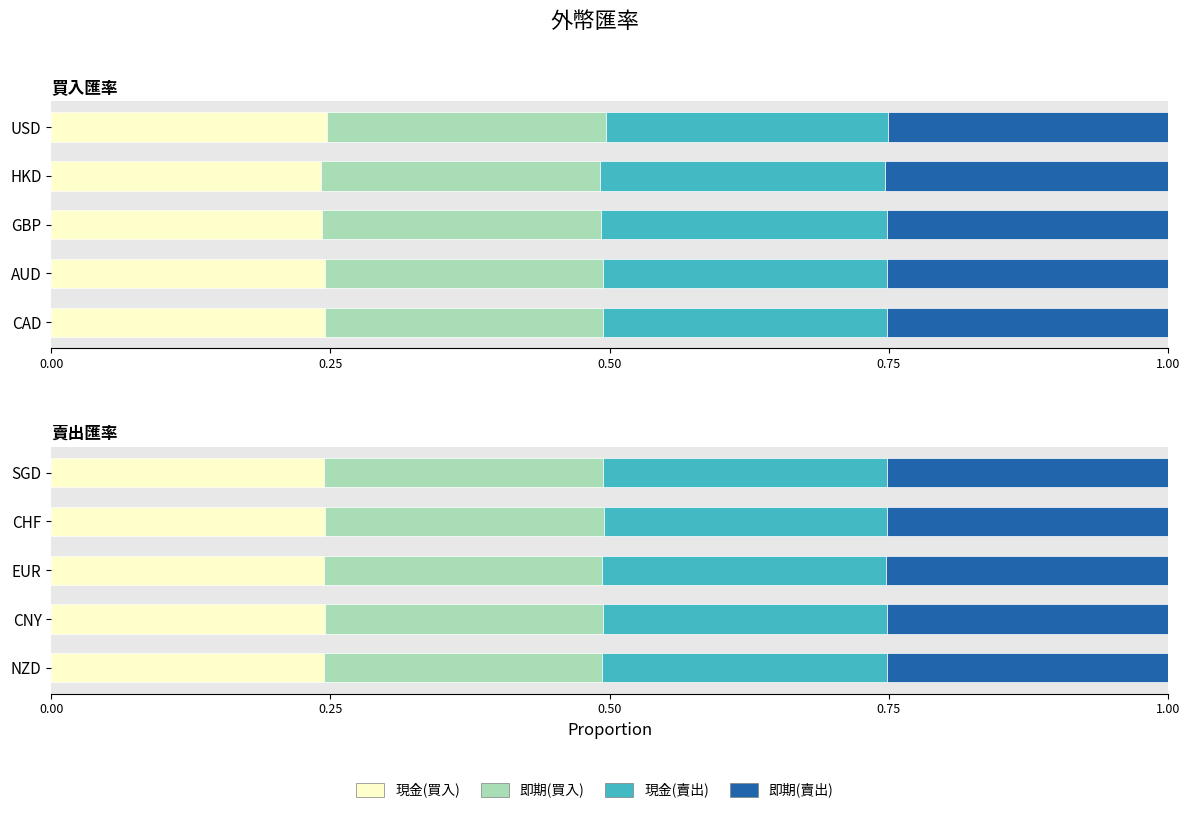

The 現金(買入) series shows 0.2 at NZD. True or false?

False